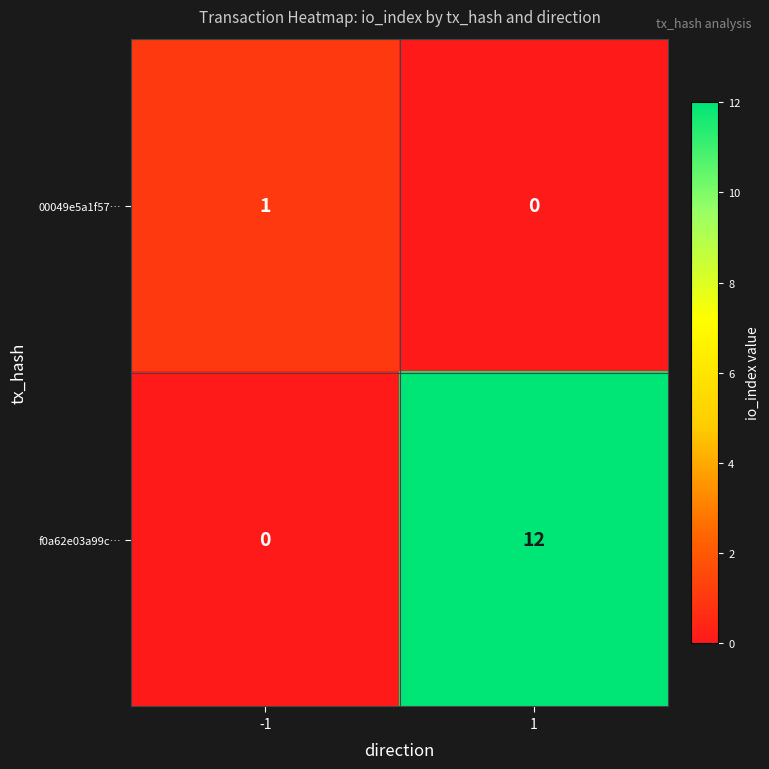

At which category does the chart reach its peak across all series?

1